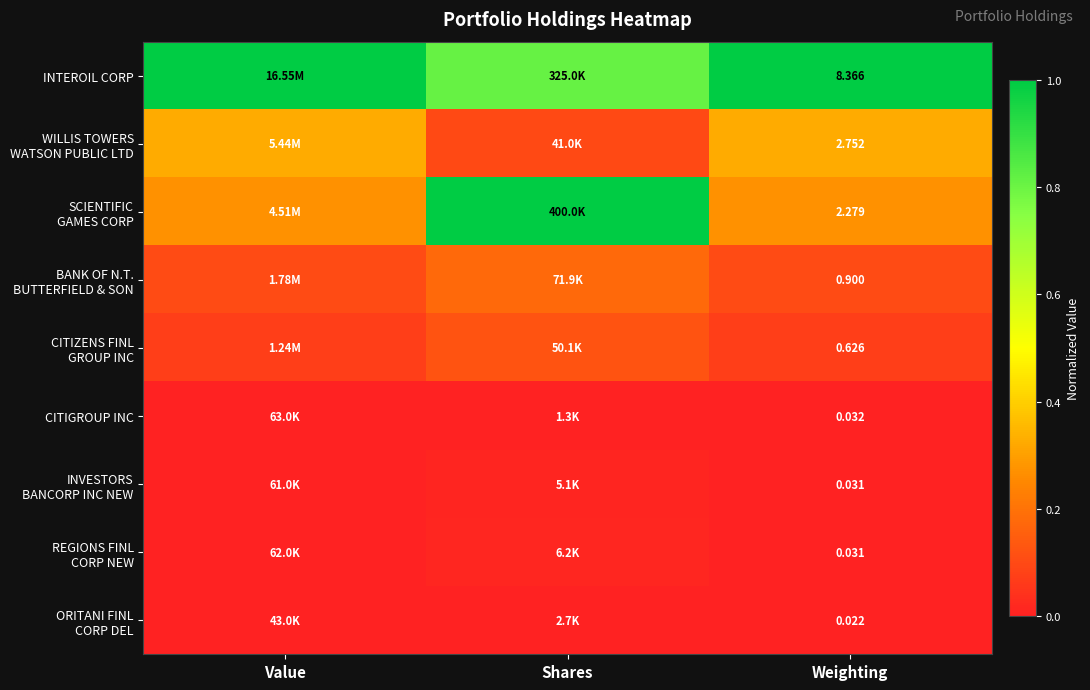

Rank the series at Shares from lowest to highest value.

CITIGROUP INC, ORITANI FINL CORP DEL, INVESTORS BANCORP INC NEW, REGIONS FINL CORP NEW, WILLIS TOWERS WATSON PUBLIC LTD, CITIZENS FINL GROUP INC, BANK OF N.T. BUTTERFIELD & SON, INTEROIL CORP, SCIENTIFIC GAMES CORP